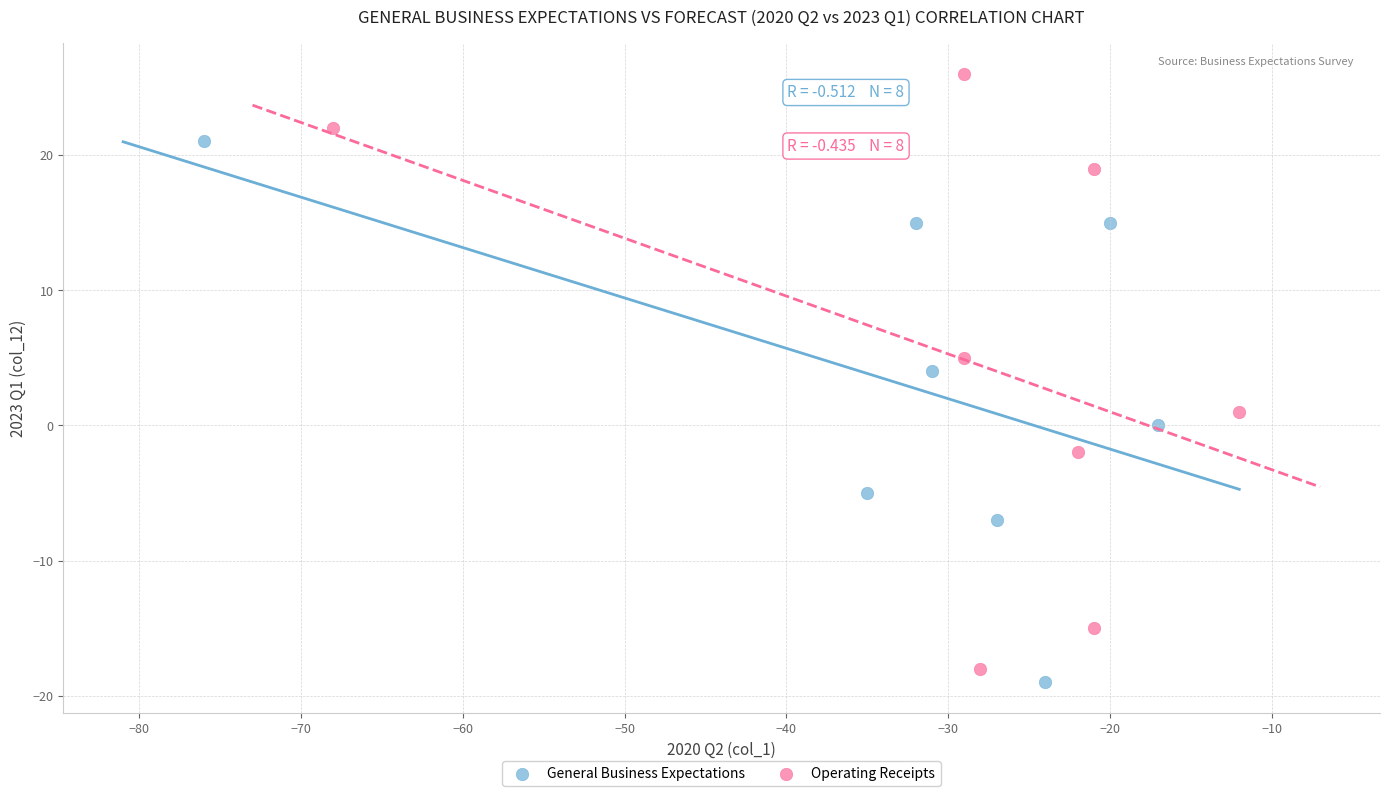

Which series reaches the maximum Y coordinate?

Operating Receipts